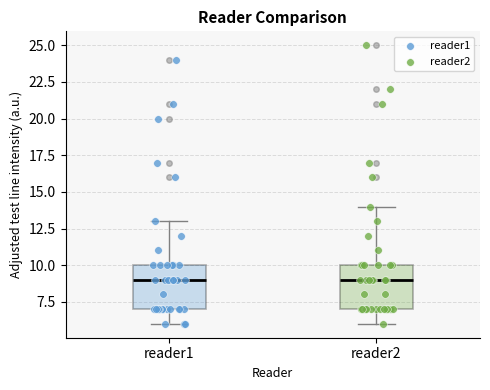

Where is the lower edge of the box for reader1 on the y-axis? The values are not printed on the chart, so give them approximately, as read against the axis.

7